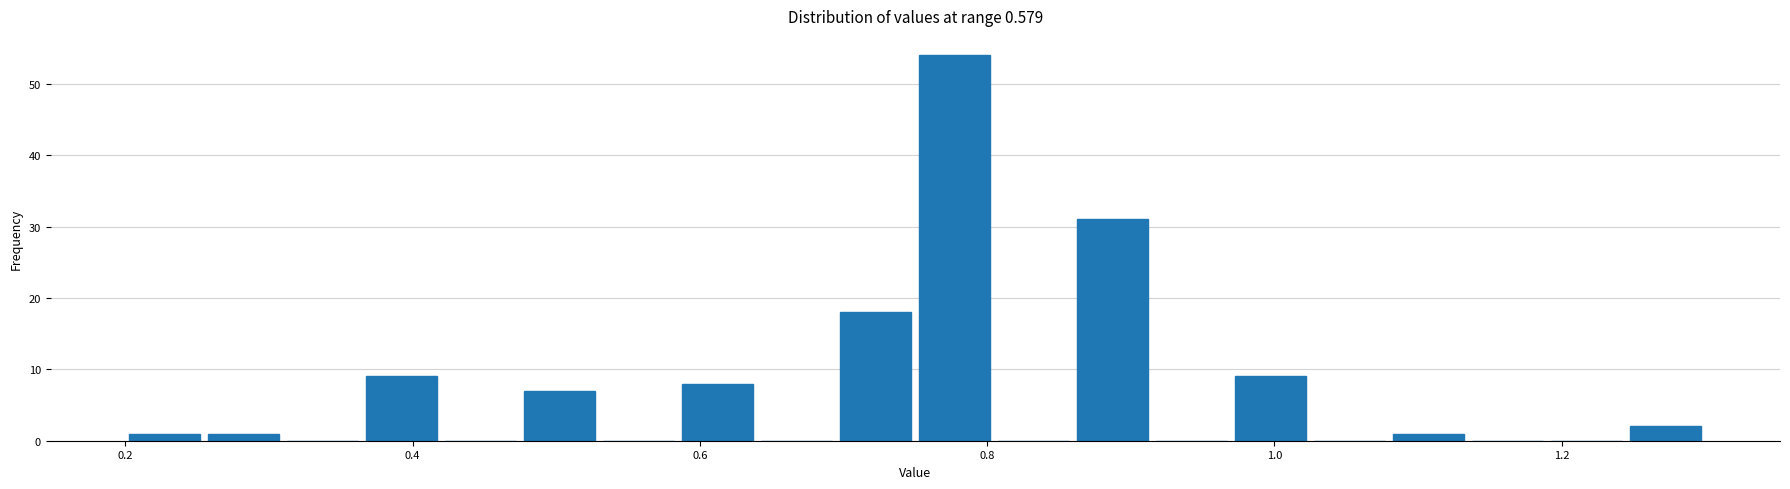

Read against the x-axis, roughly where is the centre of the tallest bar?

0.78